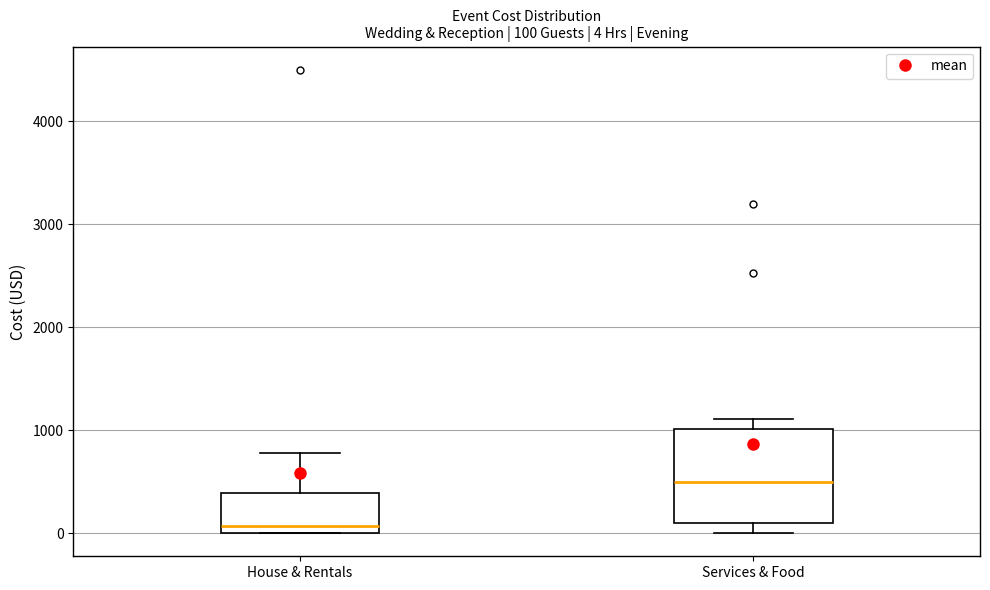

Which box has the highest median line?

Services & Food